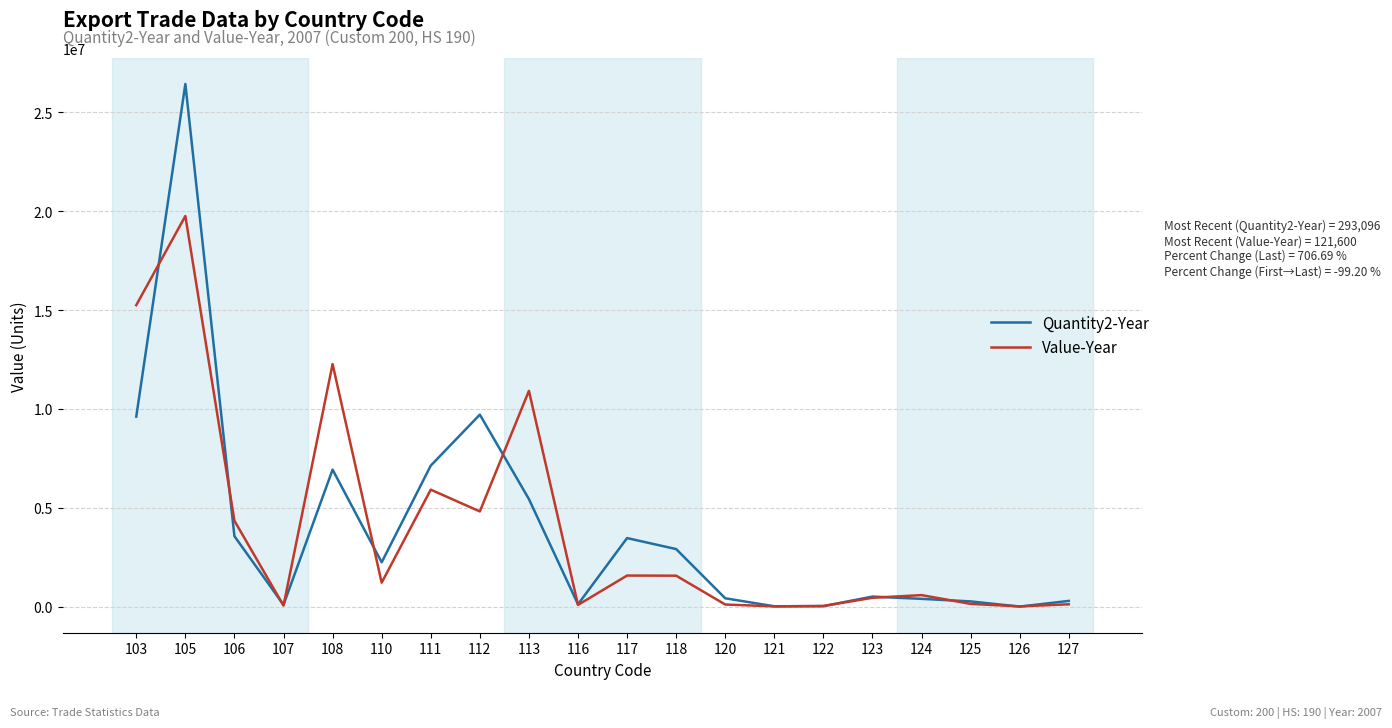

What are all the series names shown in the legend?

Quantity2-Year, Value-Year